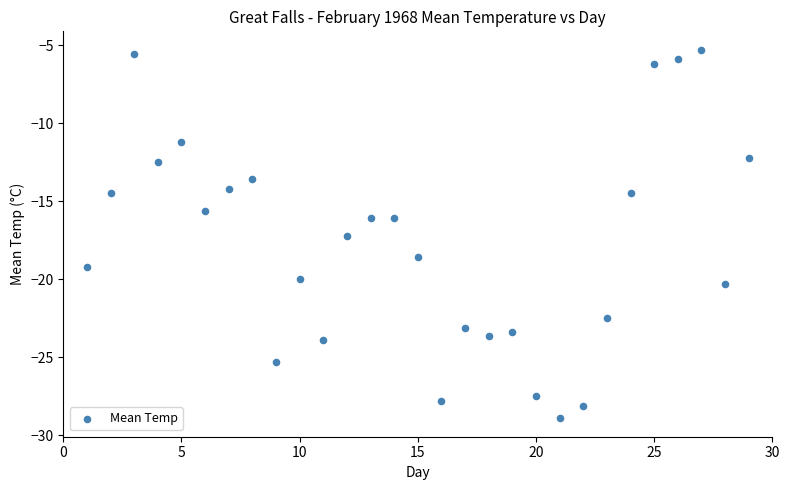

What is the range of Y values (max minus min)?

23.6